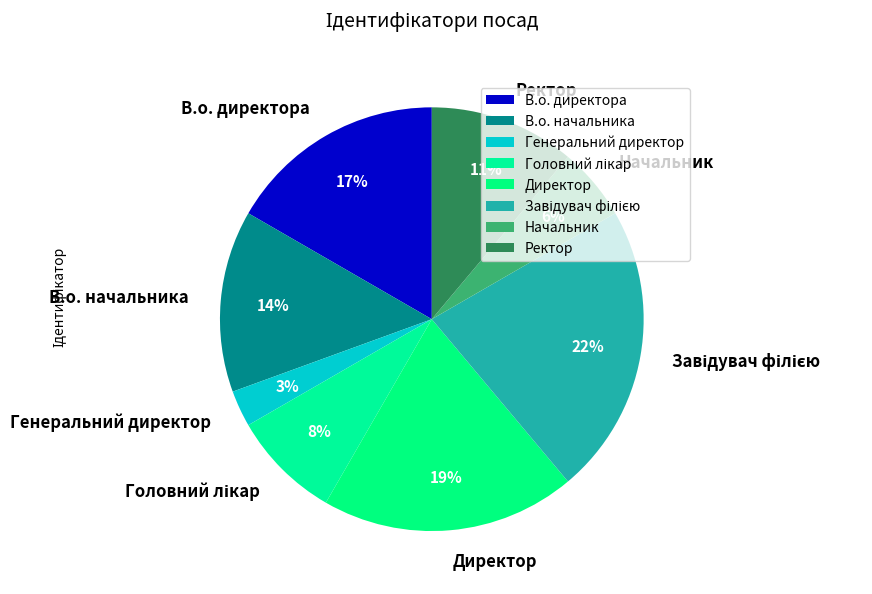

Is there a majority slice in this chart?

No